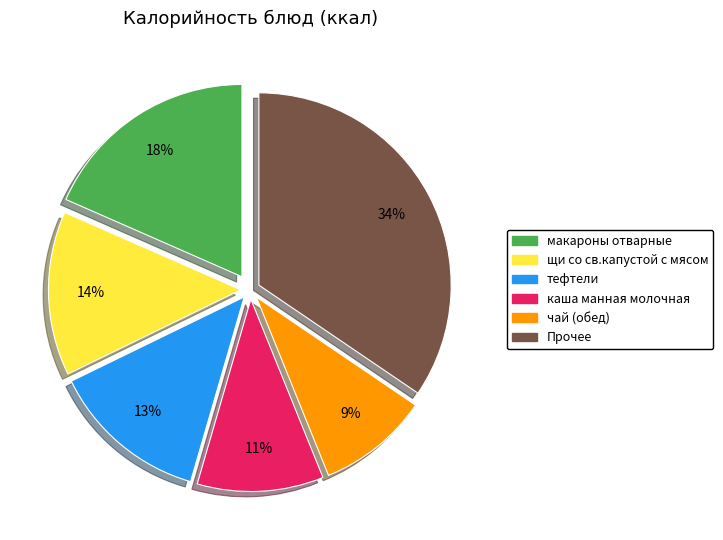

Count the number of slices in the pie.

6